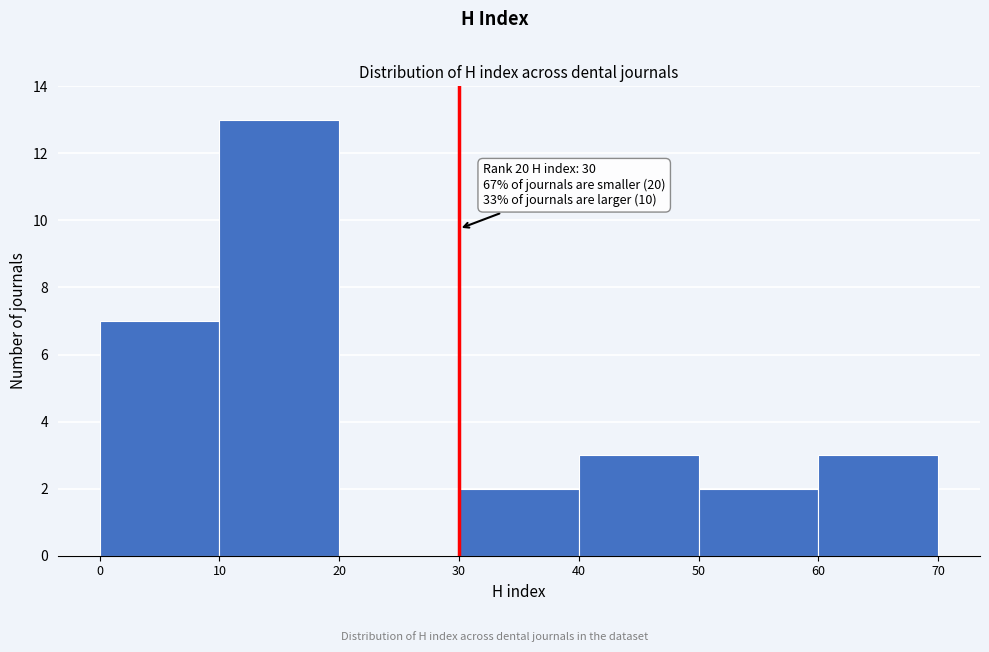

Which range on the x-axis has the tallest bar?

10 to 20